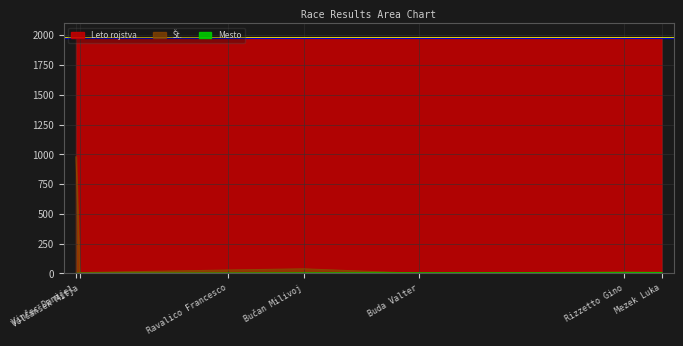

How many values in the Leto rojstva series are below 1979?

1